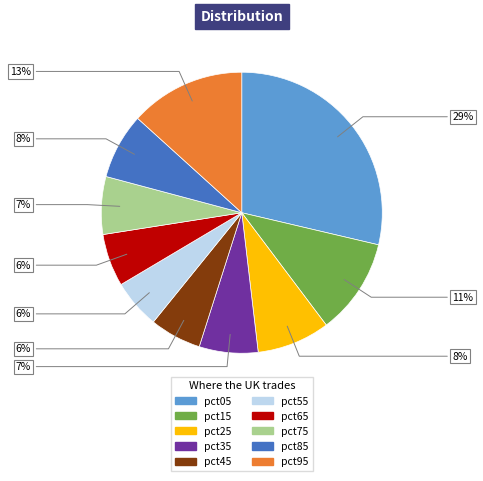

Is there a majority slice in this chart?

No